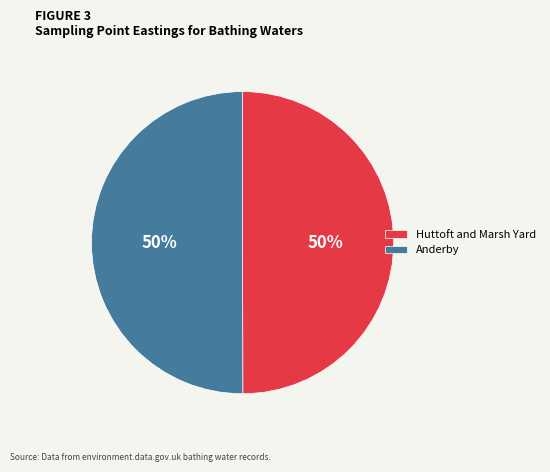

To the nearest percent, what is the combined percentage of Anderby and Huttoft and Marsh Yard?

100%